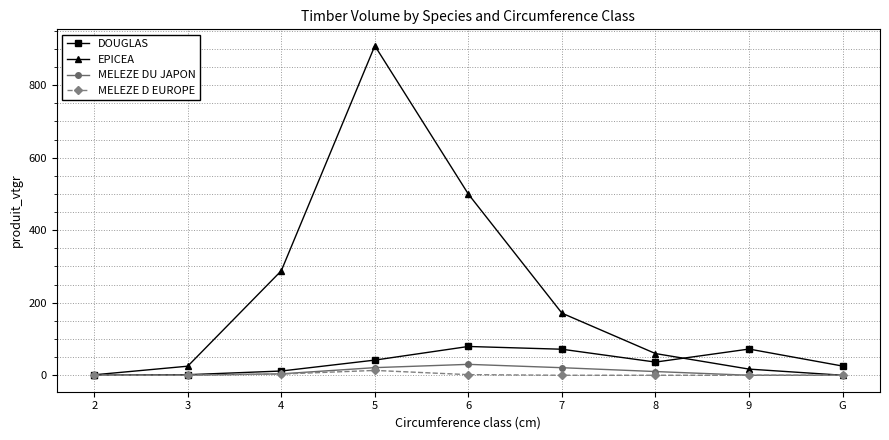

What is the maximum value for MELEZE DU JAPON?

30.1